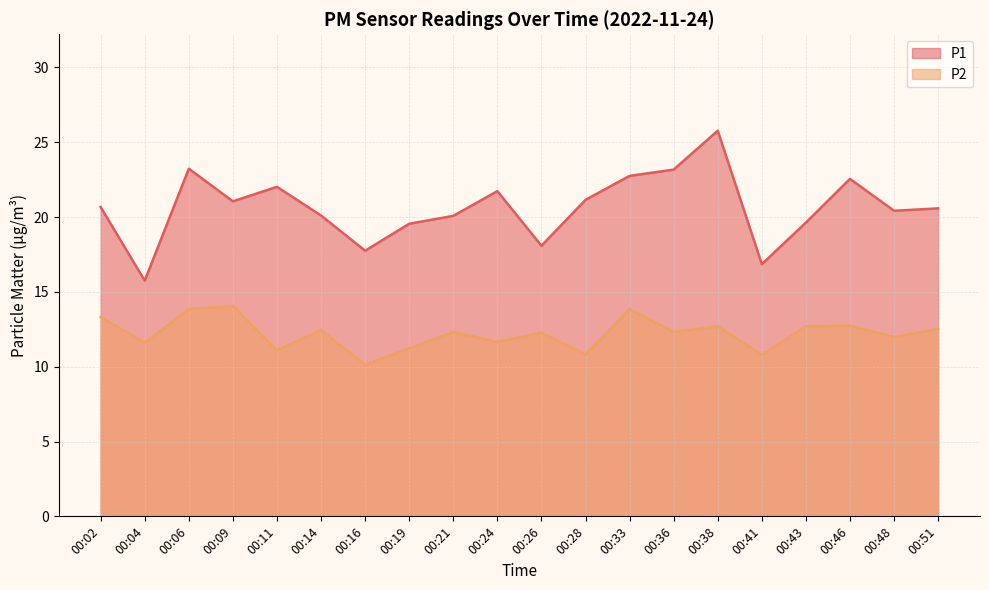

Rank the series by their maximum value, from lowest to highest.

P2, P1